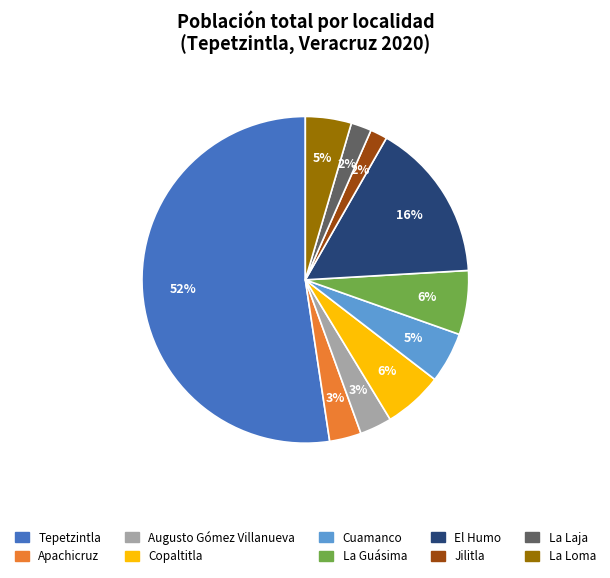

The Tepetzintla slice represents 52% of the pie. True or false?

True